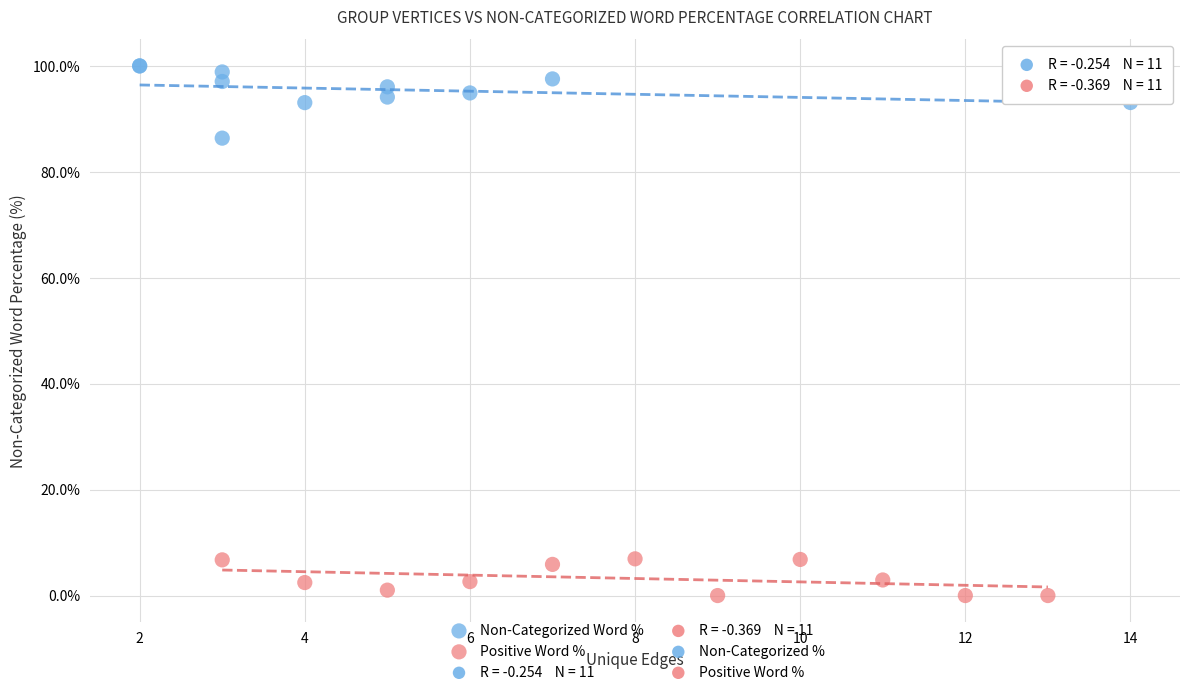

Which series has the largest Y range (max minus min)?

Non-Categorized Word %